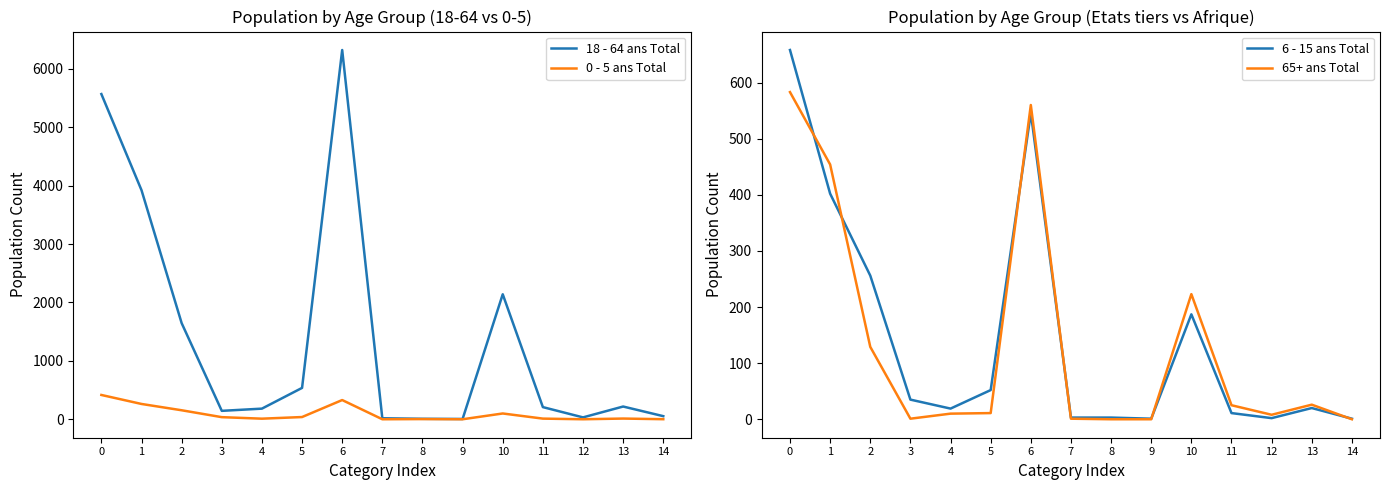

How many data points in 18 - 64 ans Total are less than 208?

7